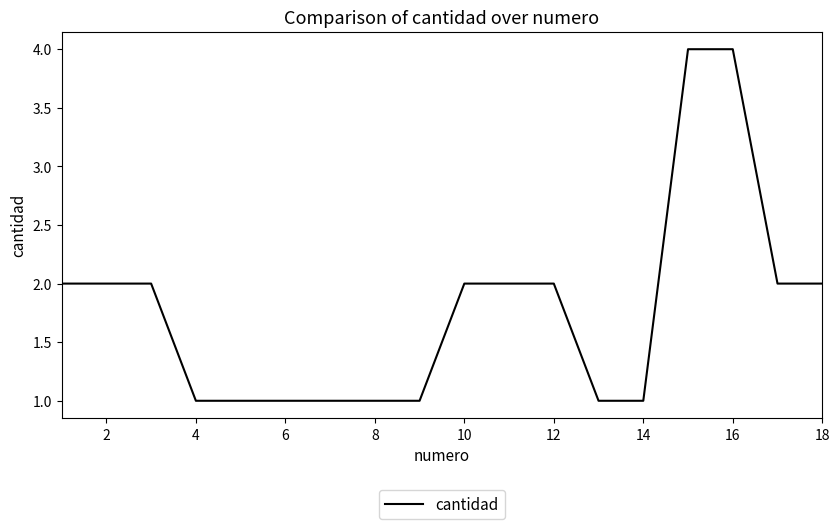

What is the greatest value displayed?

4